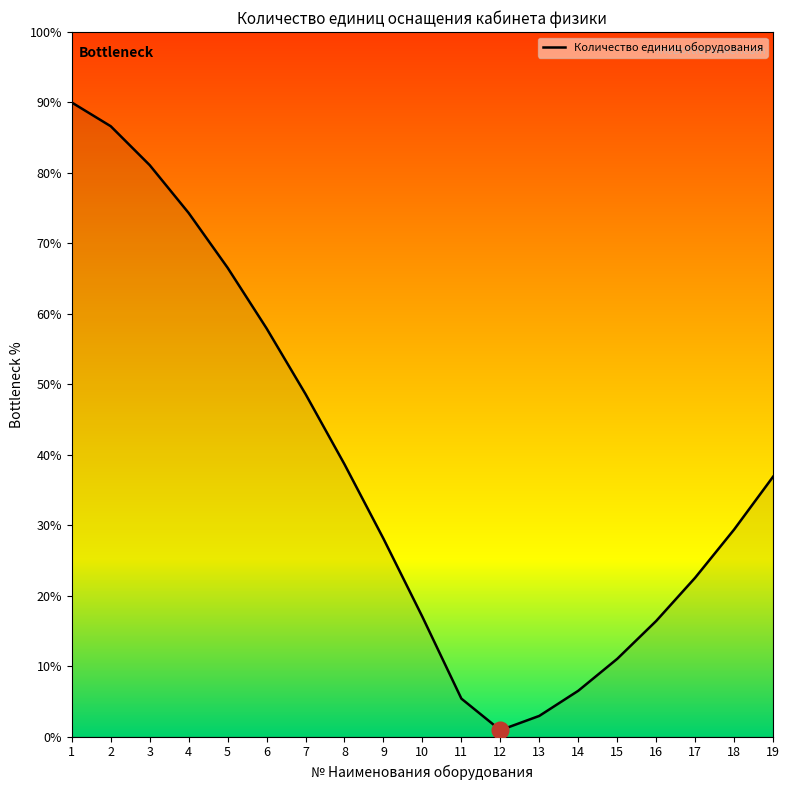

Which label corresponds to the largest value in the chart?

1